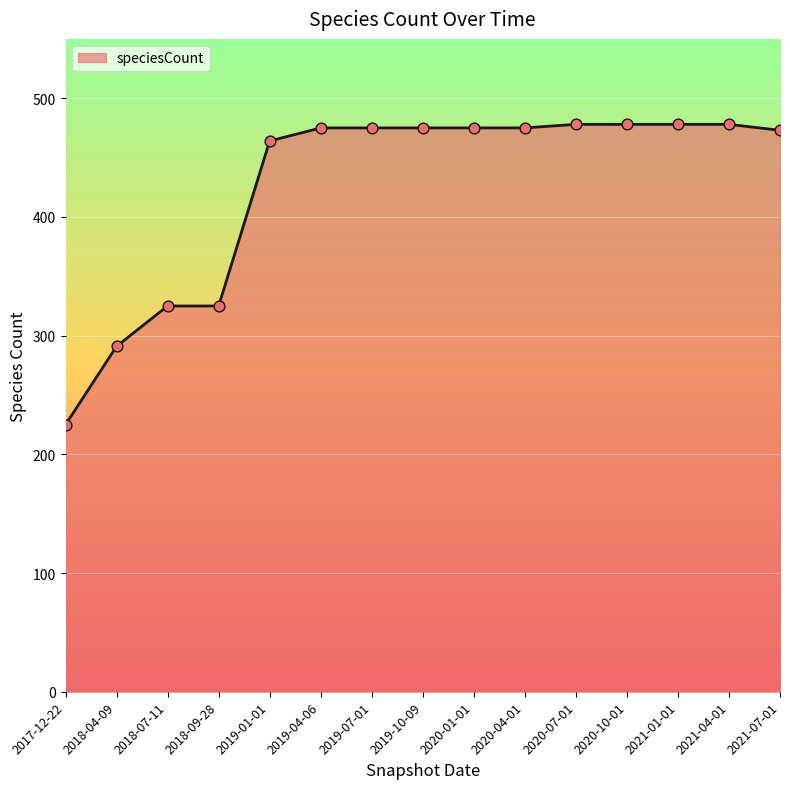

What is the ratio of the value at 2020-04-01 to the value at 2019-07-01?

1.0